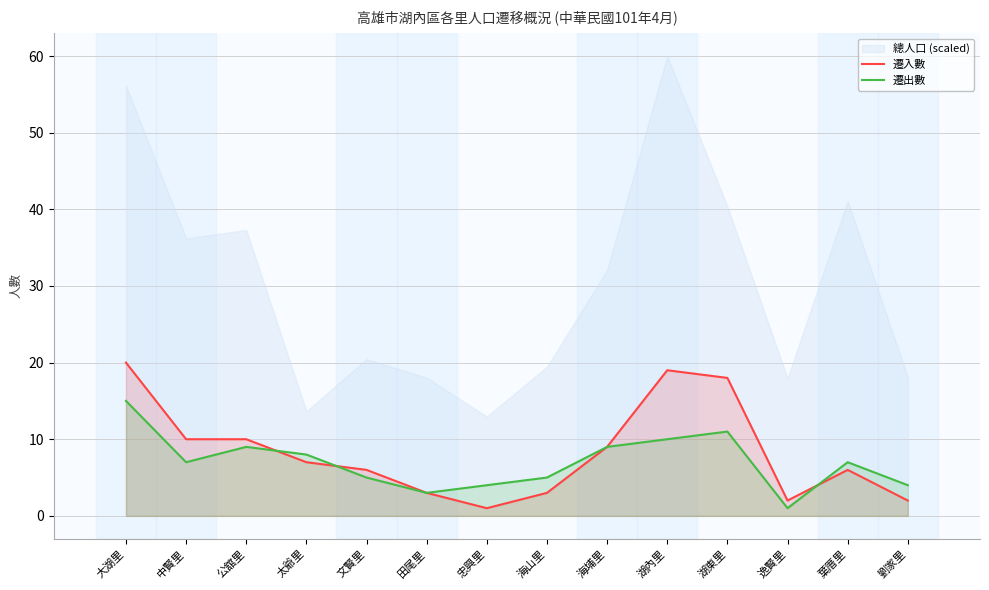

Reading left to right, what are all the values shown in this chart?

遷入數: 20	10	10	7	6	3	1	3	9	19	18	2	6	2
遷出數: 15	7	9	8	5	3	4	5	9	10	11	1	7	4